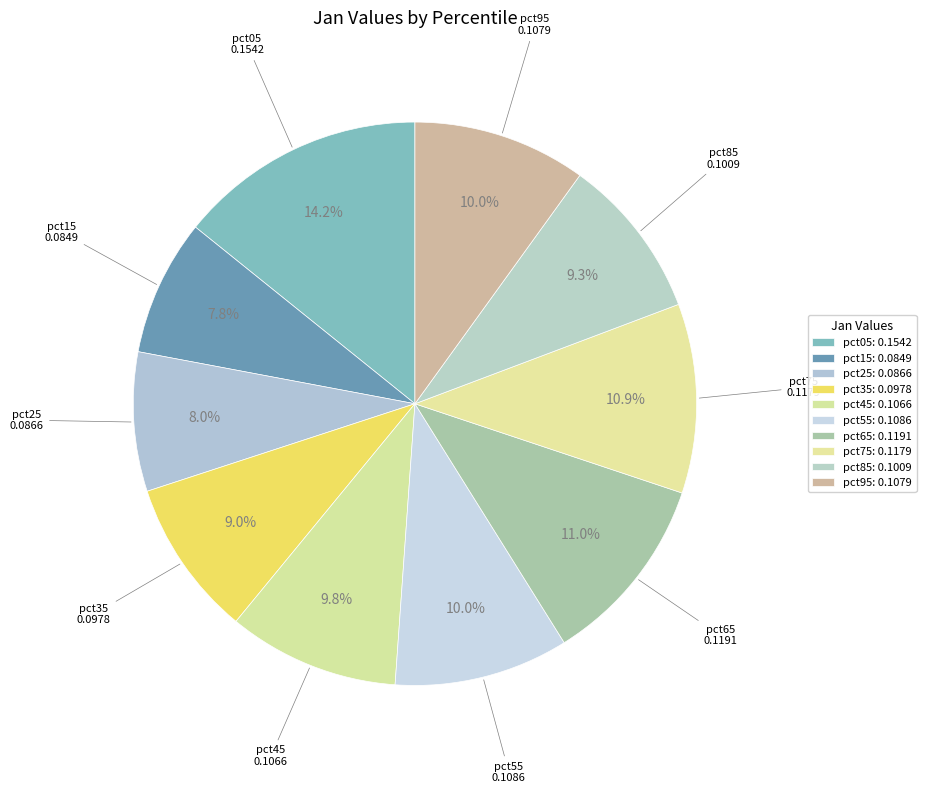

True or false: pct05 accounts for 14% of the total.

True